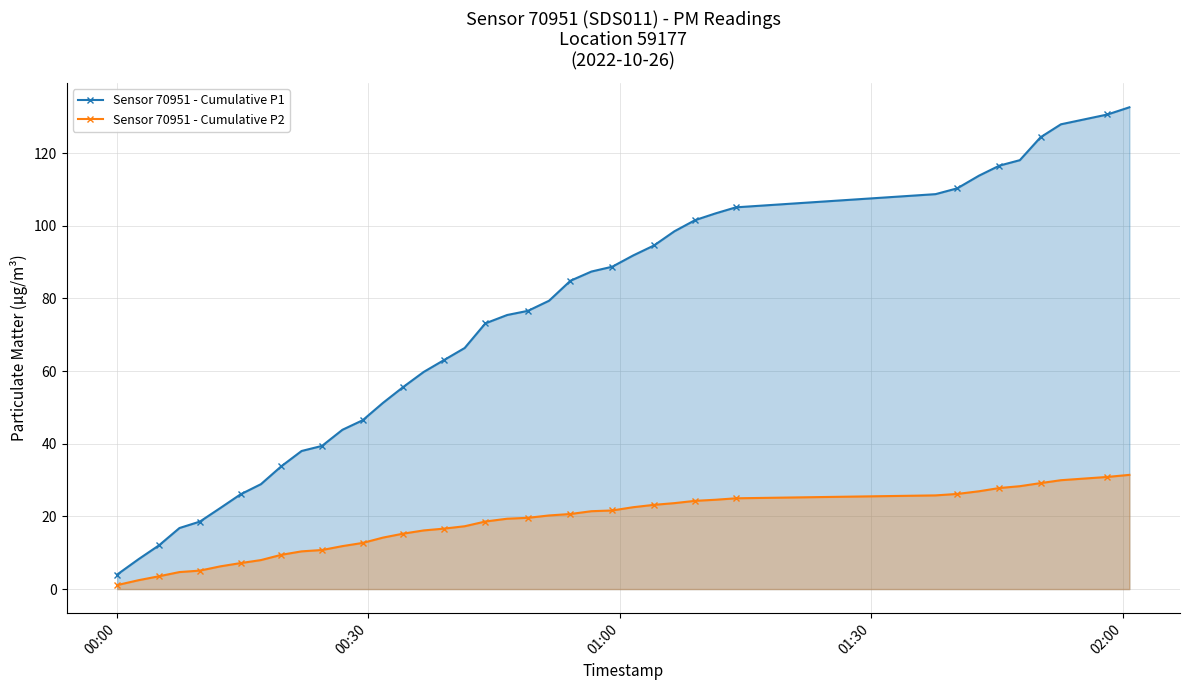

True or false: Sensor 70951 - Cumulative P1 and Sensor 70951 - Cumulative P2 cross at least once.

False